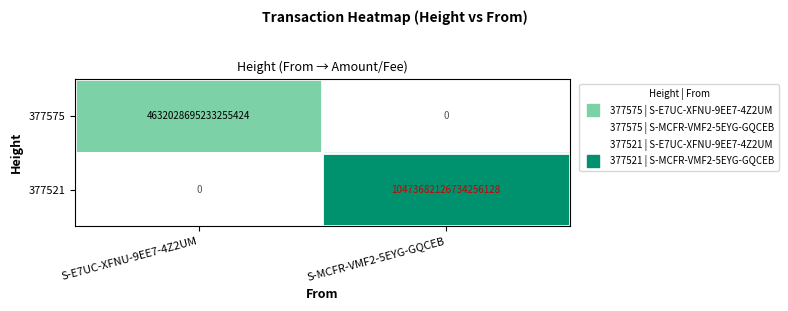

Which category has the lowest value in the 377575 series?

S-MCFR-VMF2-5EYG-GQCEB